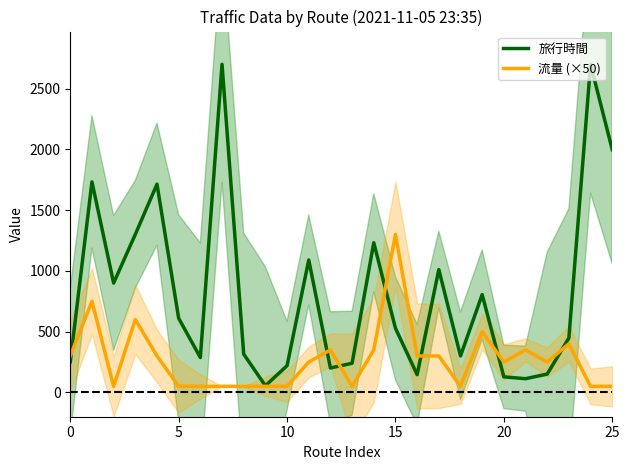

Which series has the largest total across all categories?

旅行時間